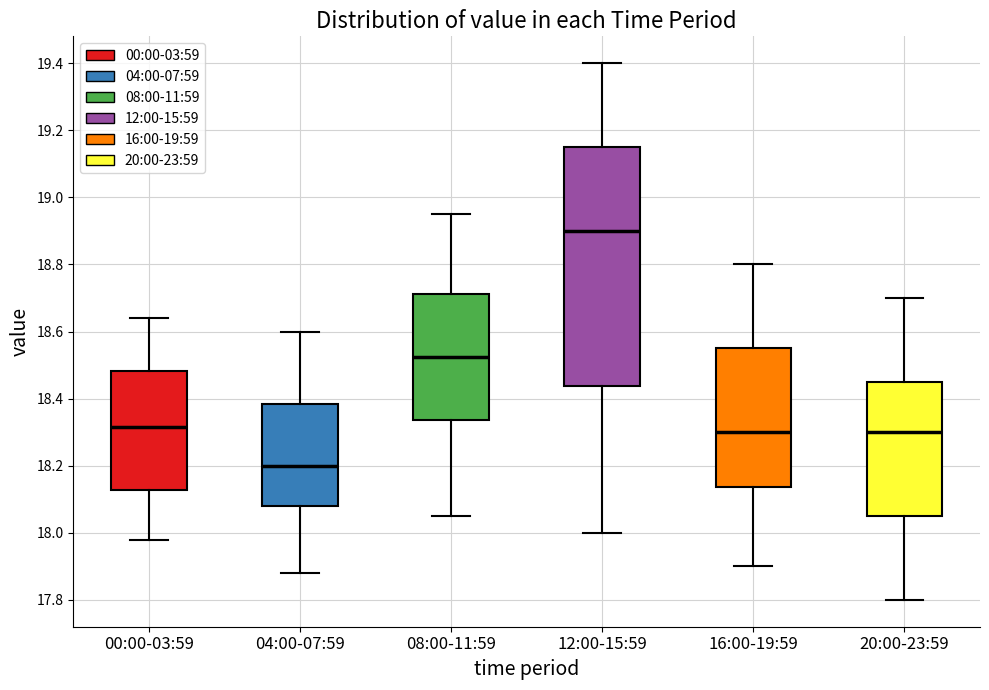

Which box has the highest median line?

12:00-15:59